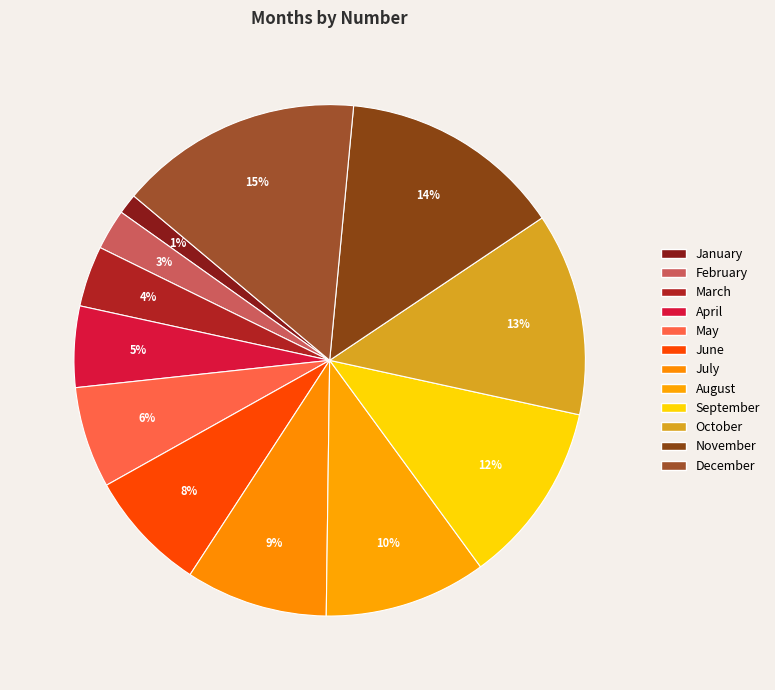

How many segments does this pie chart have?

12